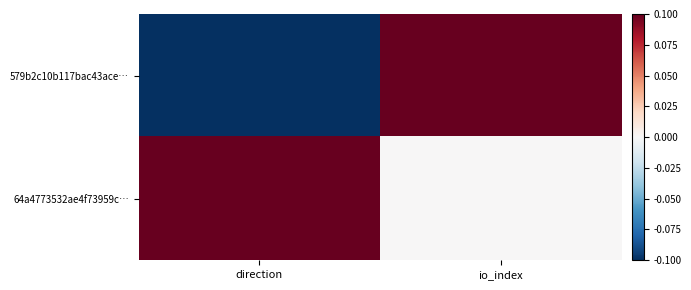

Which series has the largest total across all categories?

64a4773532ae4f73959c…